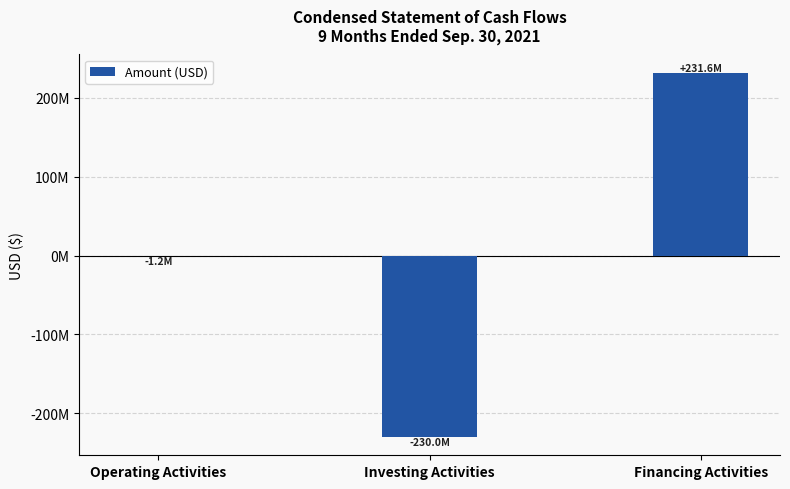

Are the bars horizontal?

No